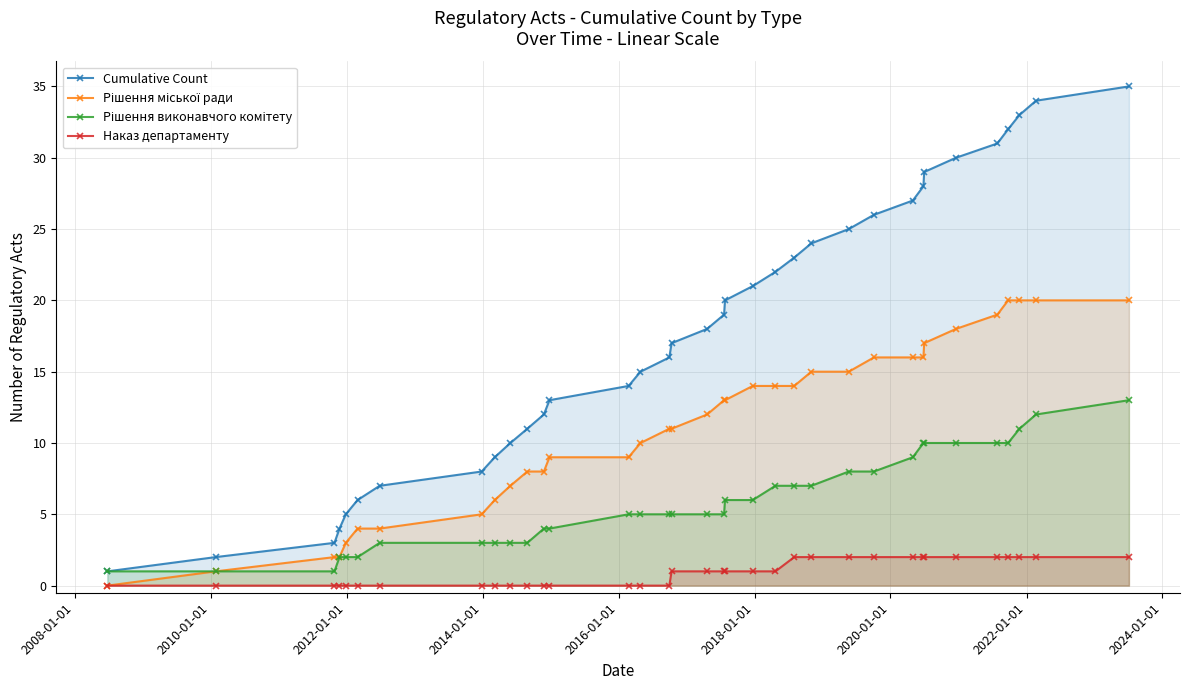

Rank the series by their maximum value, from highest to lowest.

Cumulative Count, Рішення міської ради, Рішення виконавчого комітету, Наказ департаменту